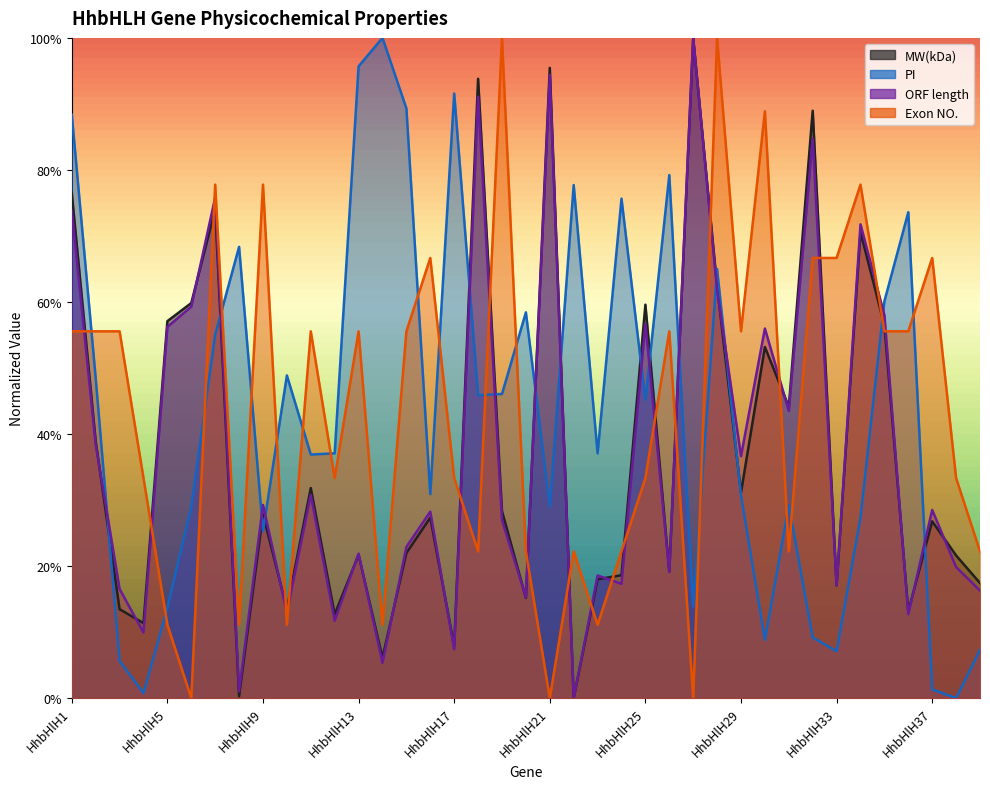

What is the maximum value for ORF length?

1.0